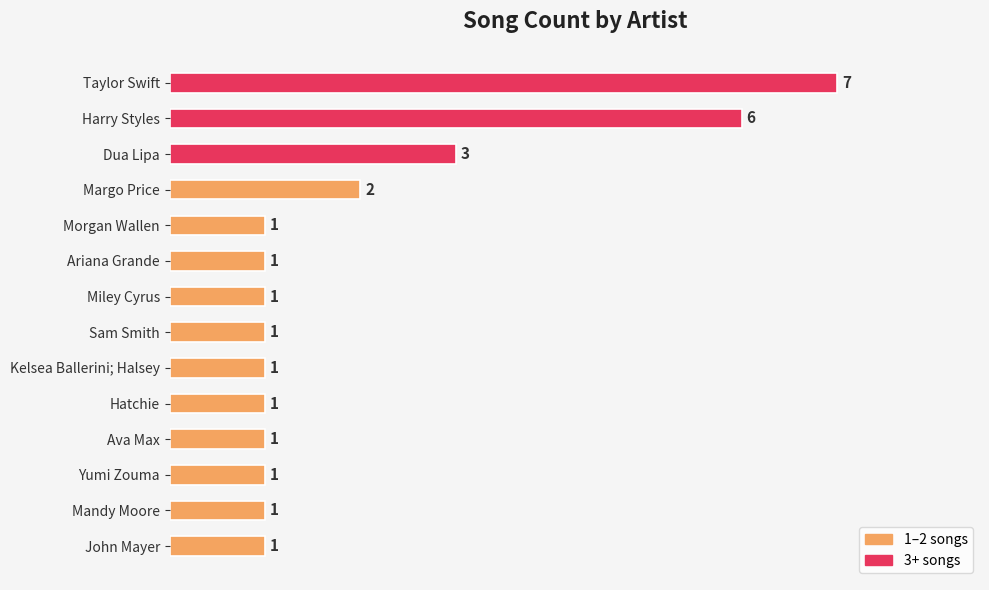

At which label is the value closest to 4?

Dua Lipa